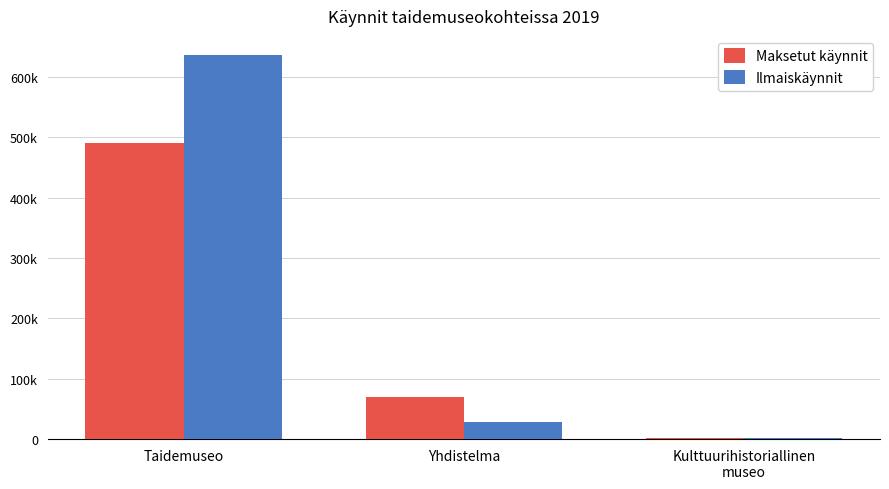

Which series has the widest spread of values?

Ilmaiskäynnit